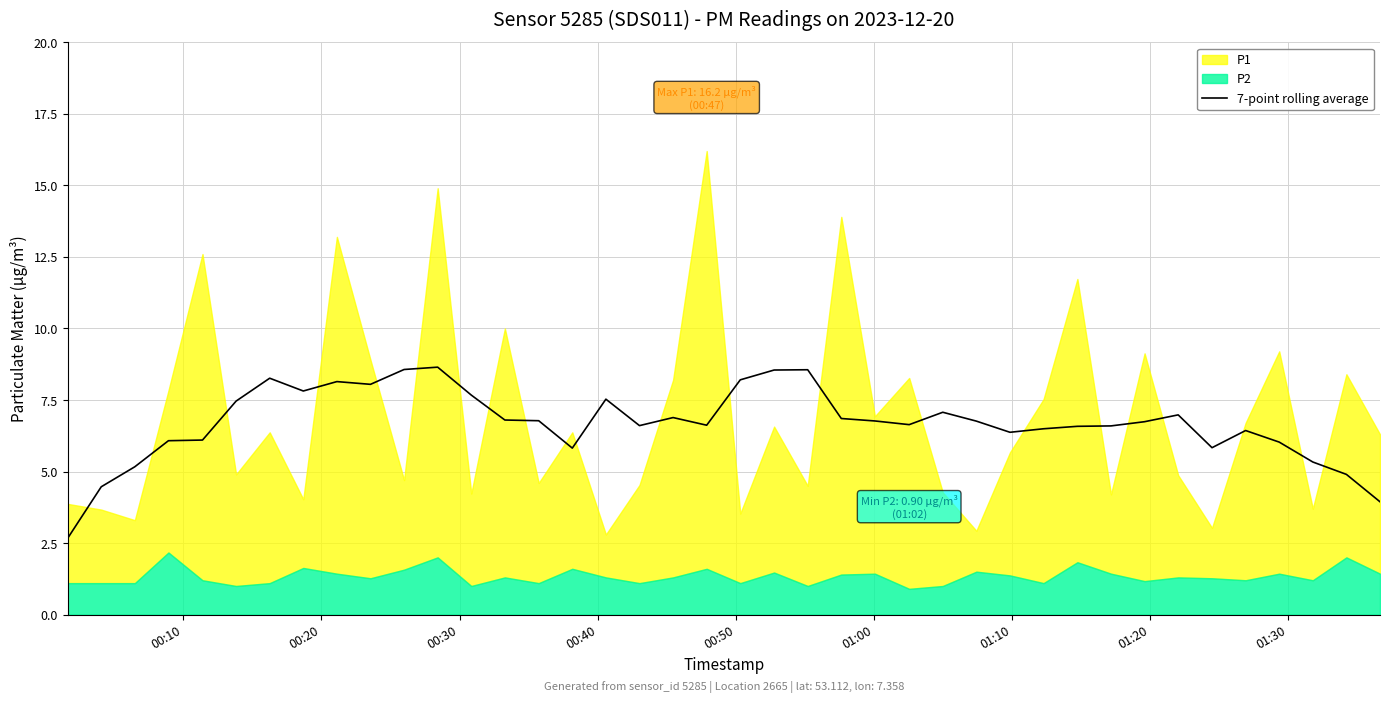

What is the maximum value for 7-point rolling average?

8.6